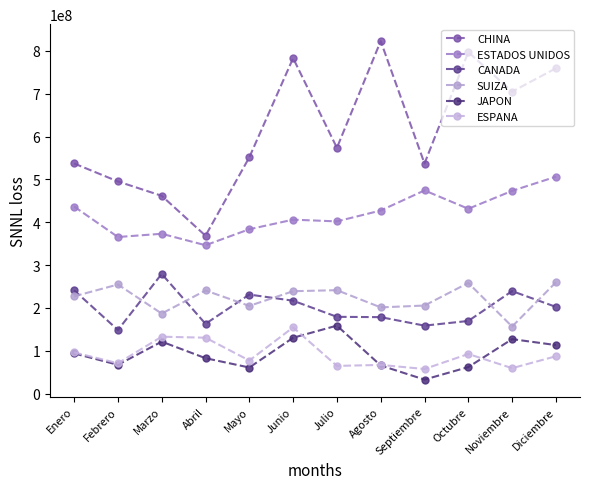

What is the sum of all ESPANA values?

1091989012.7